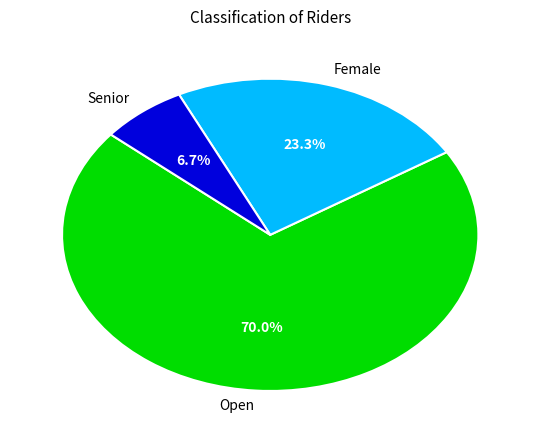

To the nearest percent, what is the combined percentage of Senior and Female?

30%